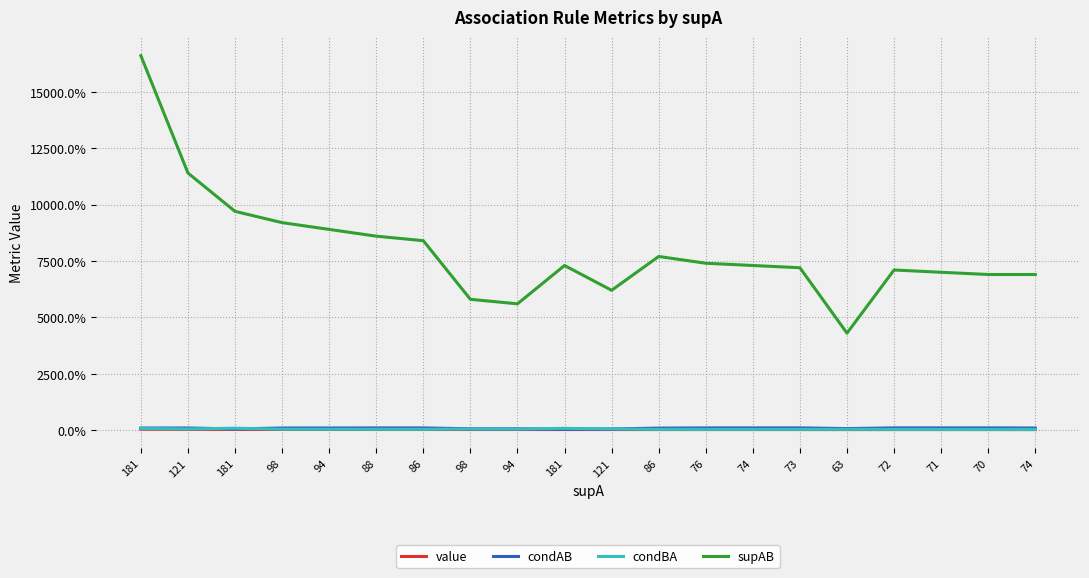

What are all the series names shown in the legend?

value, condAB, condBA, supAB